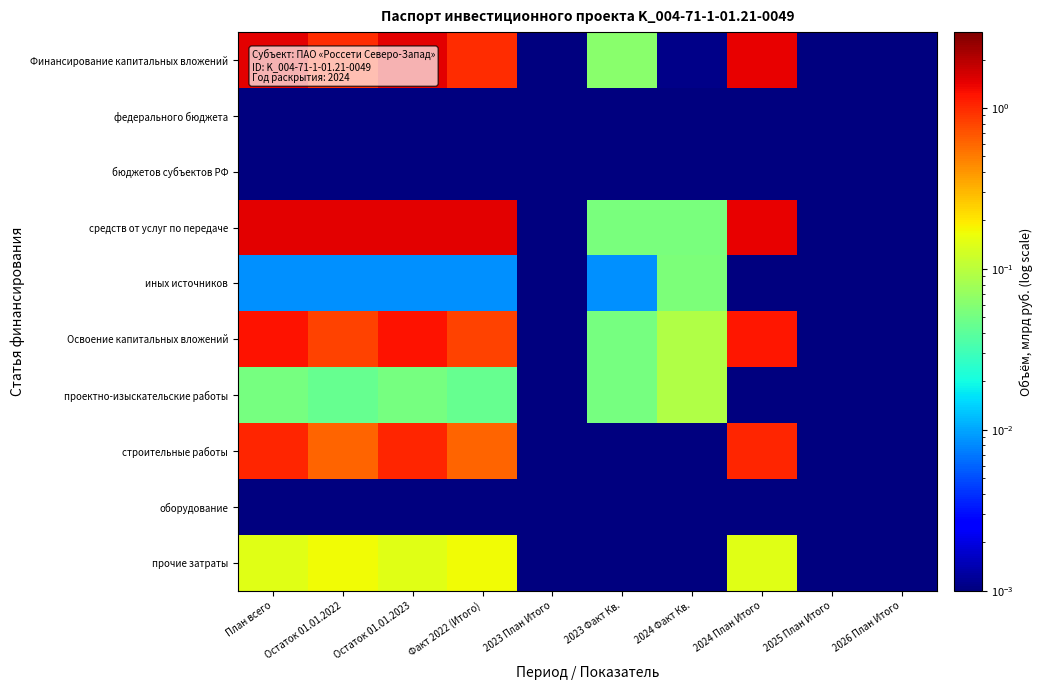

What is the difference between the highest and lowest values at Факт 2022 (Итого)?

1.5